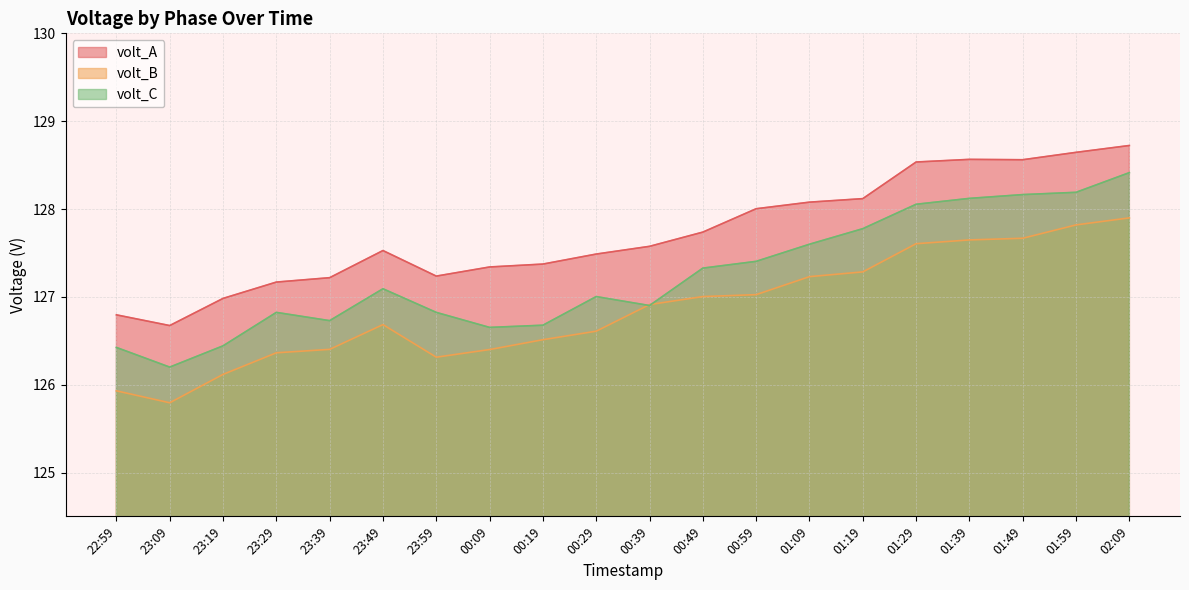

What position from the right is 00:19?

12